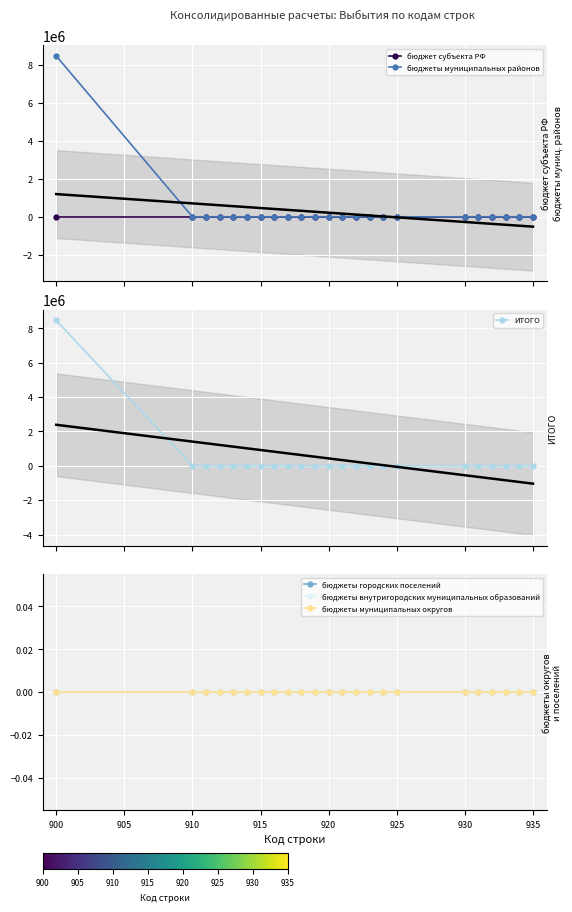

Is this an area chart (filled region under the line)?

No